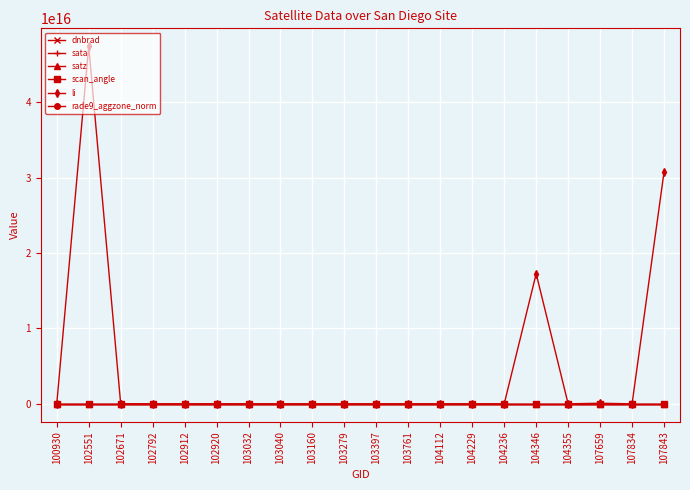

Which series has the largest total across all categories?

li